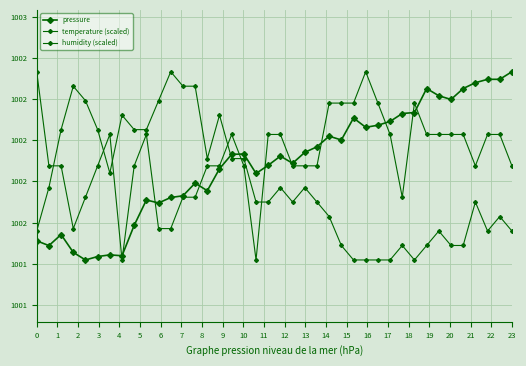

How many intersections are there between pressure and humidity (scaled)?

1